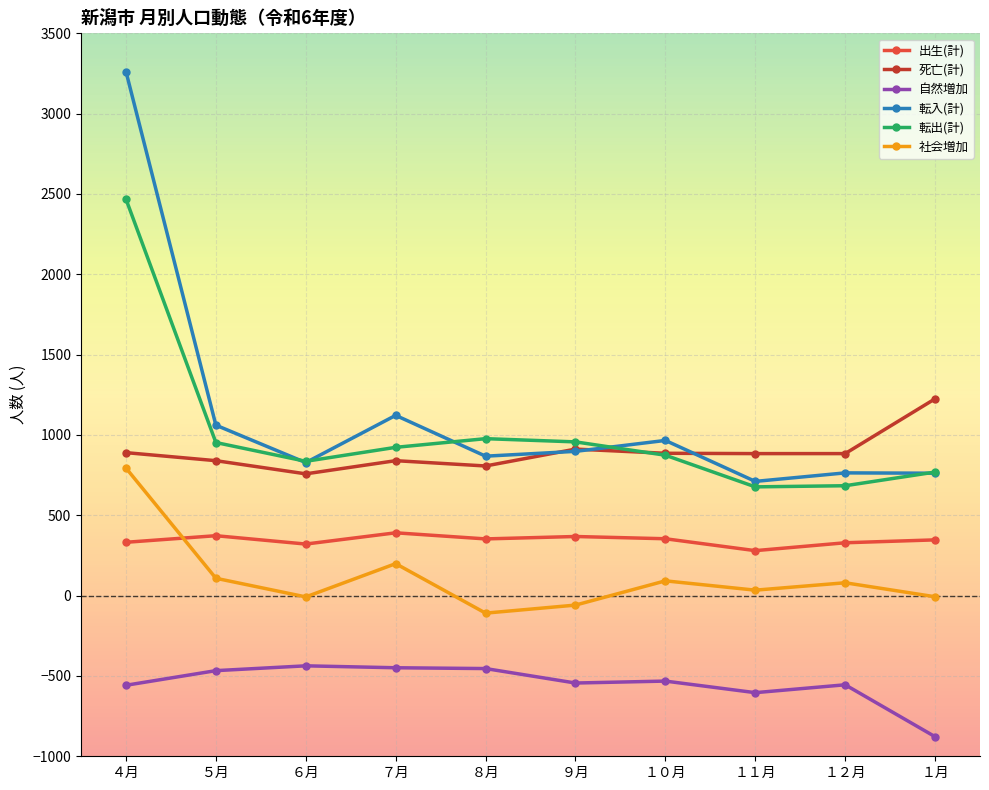

What is the sum of the 自然増加 values at ４月 and １１月?

-1162